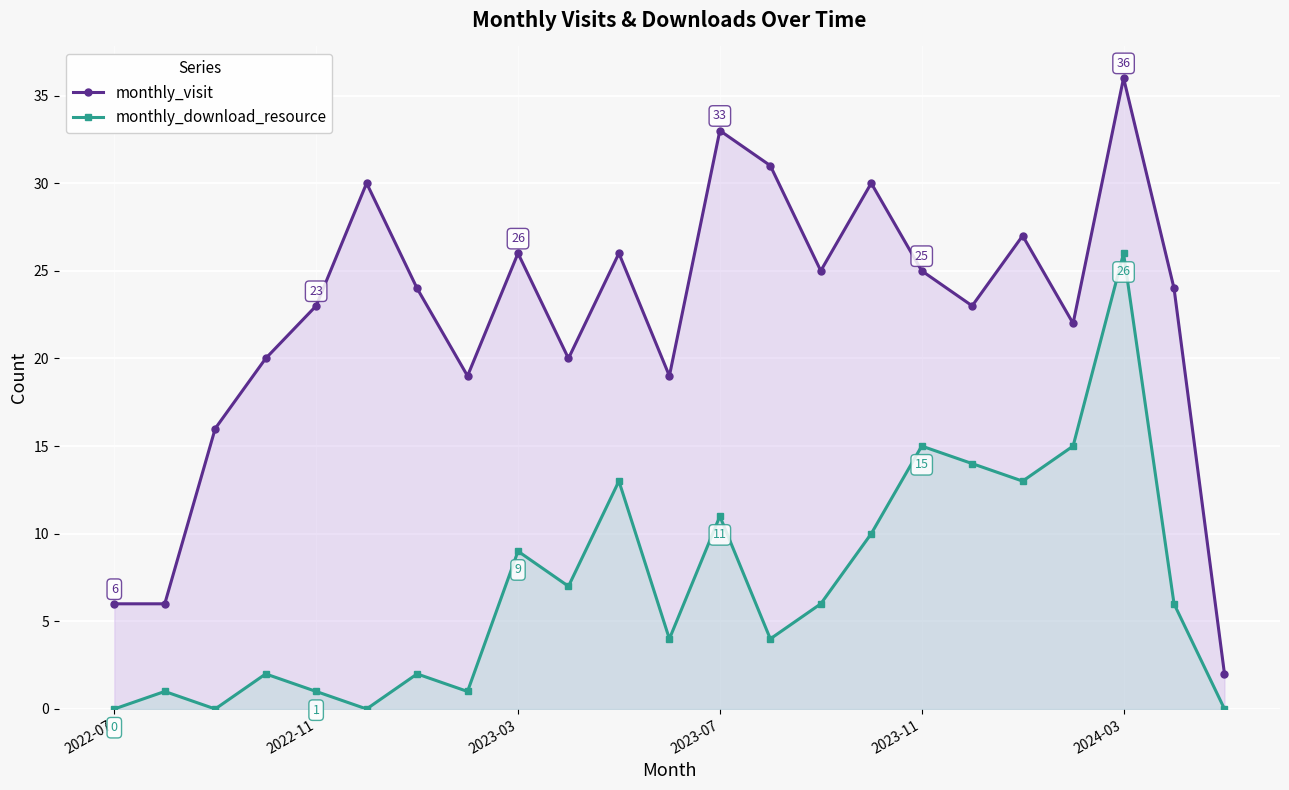

How many interior local valleys does the monthly_visit series have?

6